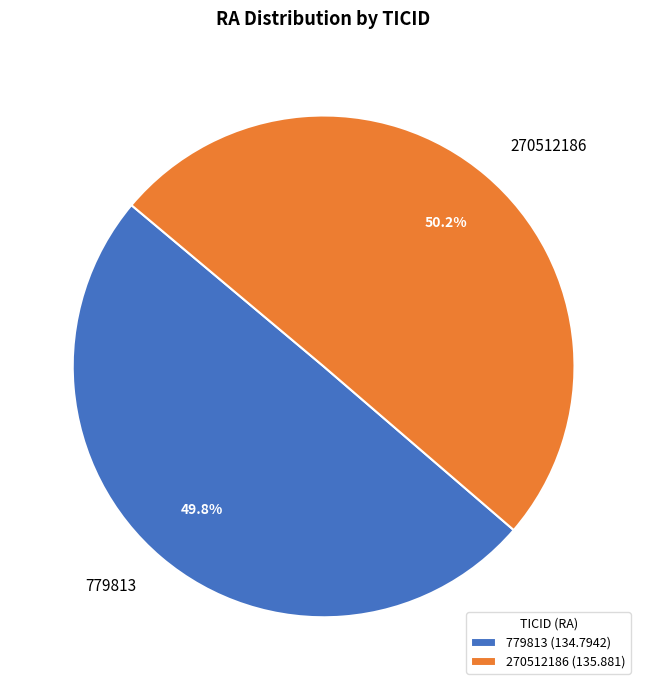

To the nearest percent, what is the combined percentage of 270512186 and 779813?

100%